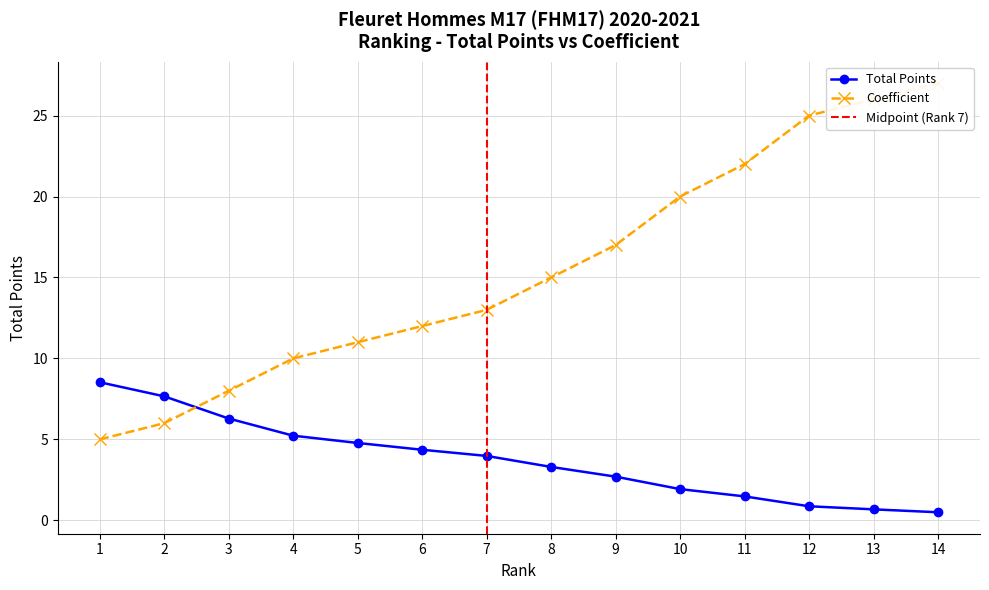

List the series in order of their overall mean, lowest first.

Total Points, Coefficient